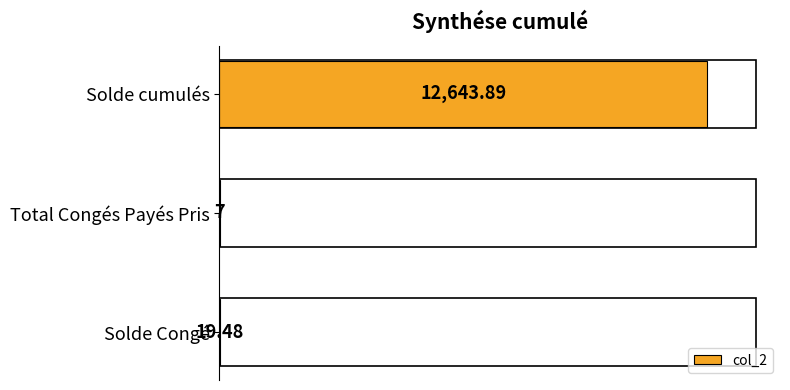

Where is the data nearest to the value 6325?

Solde Congé